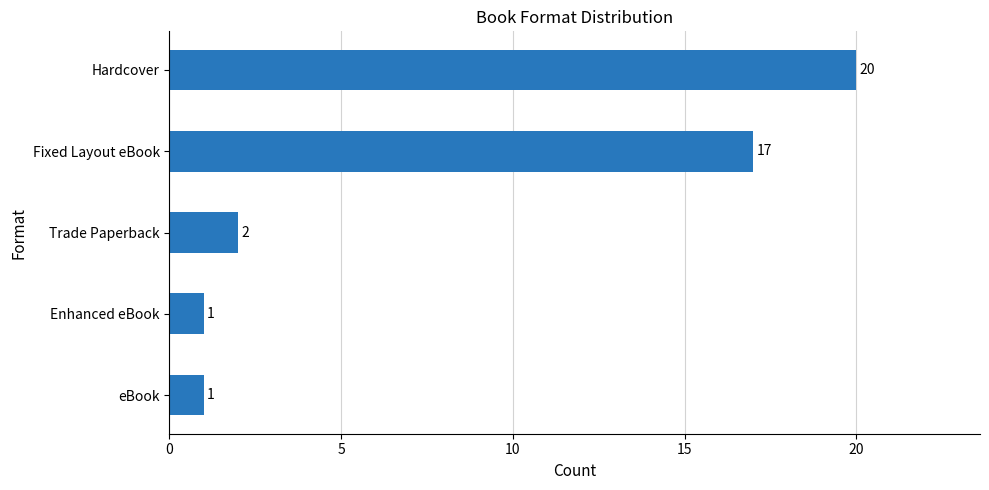

Reading bottom to top, list all the values displayed in this chart.

1	1	2	17	20